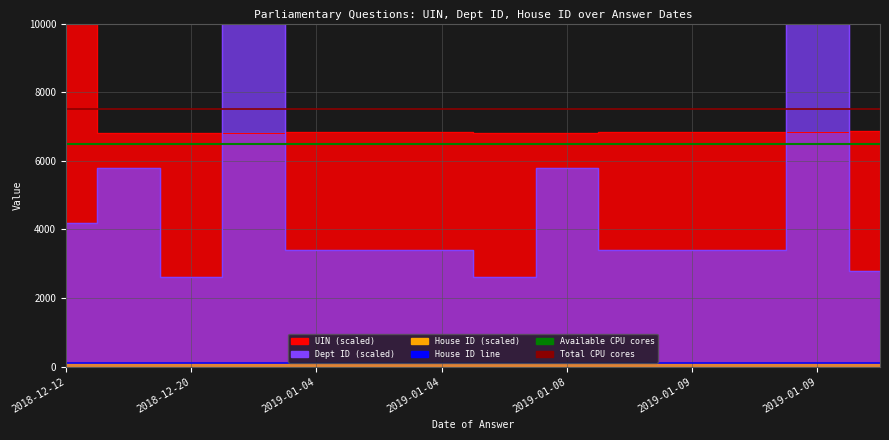

True or false: Available CPU cores and House ID line intersect in this chart.

False